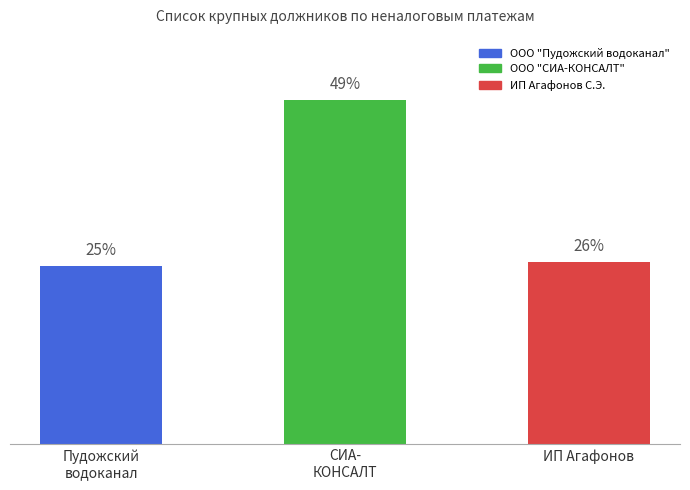

Approximately how many times larger is the value at Пудожский
водоканал compared to ИП Агафонов?

1.0